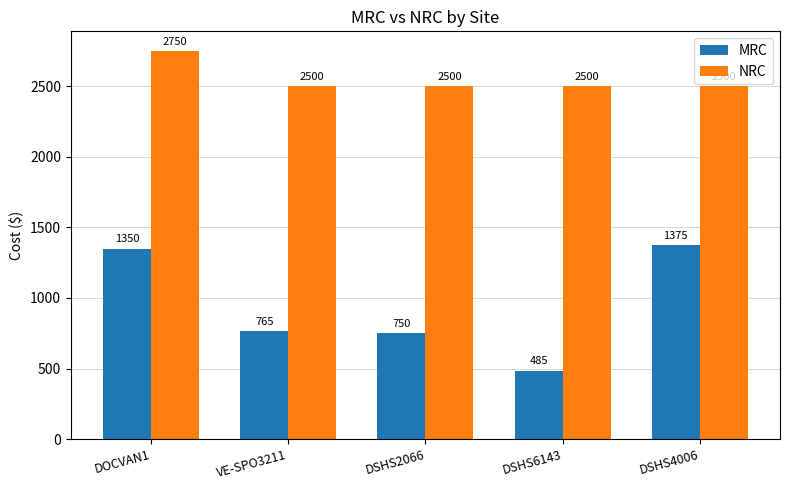

At which label is MRC closest to 930?

VE-SPO3211